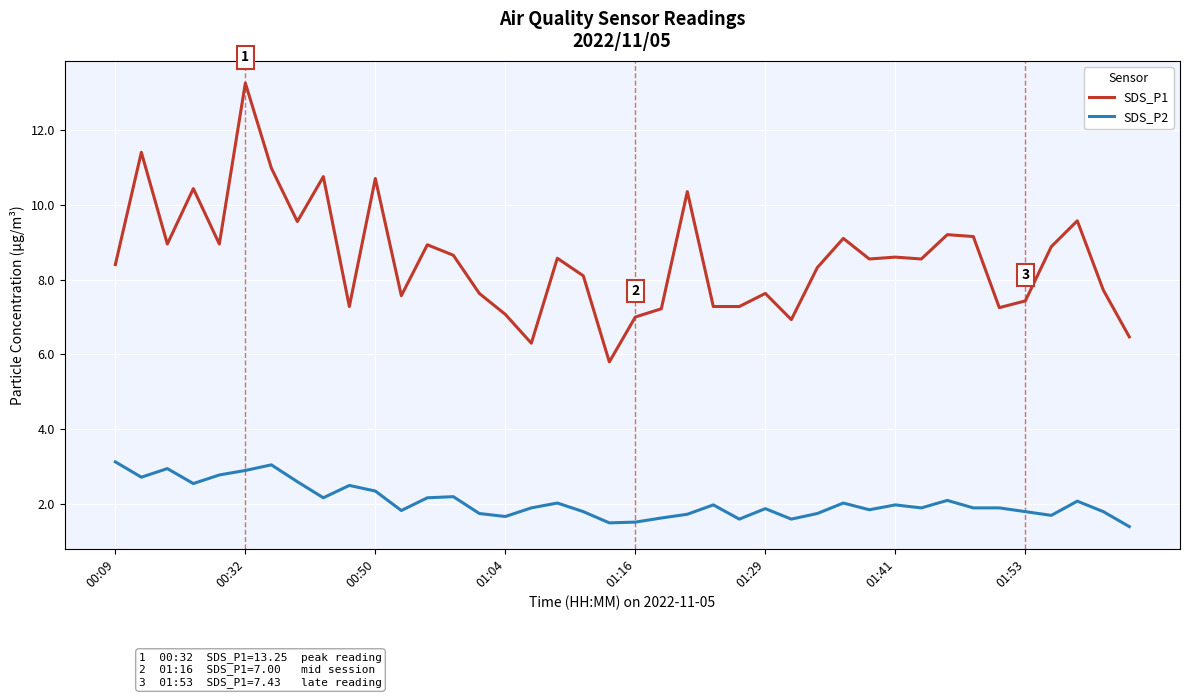

List the series in order of their peak value, highest first.

SDS_P1, SDS_P2